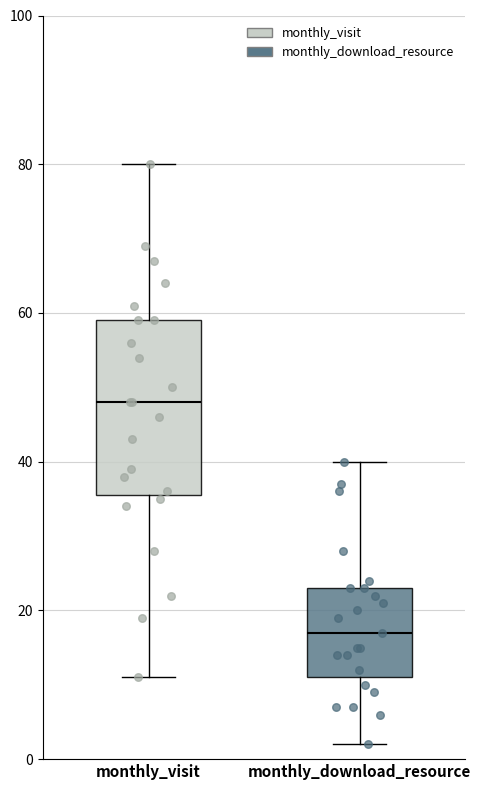

Comparing the boxes themselves (not the whiskers), which one is the tallest?

monthly_visit